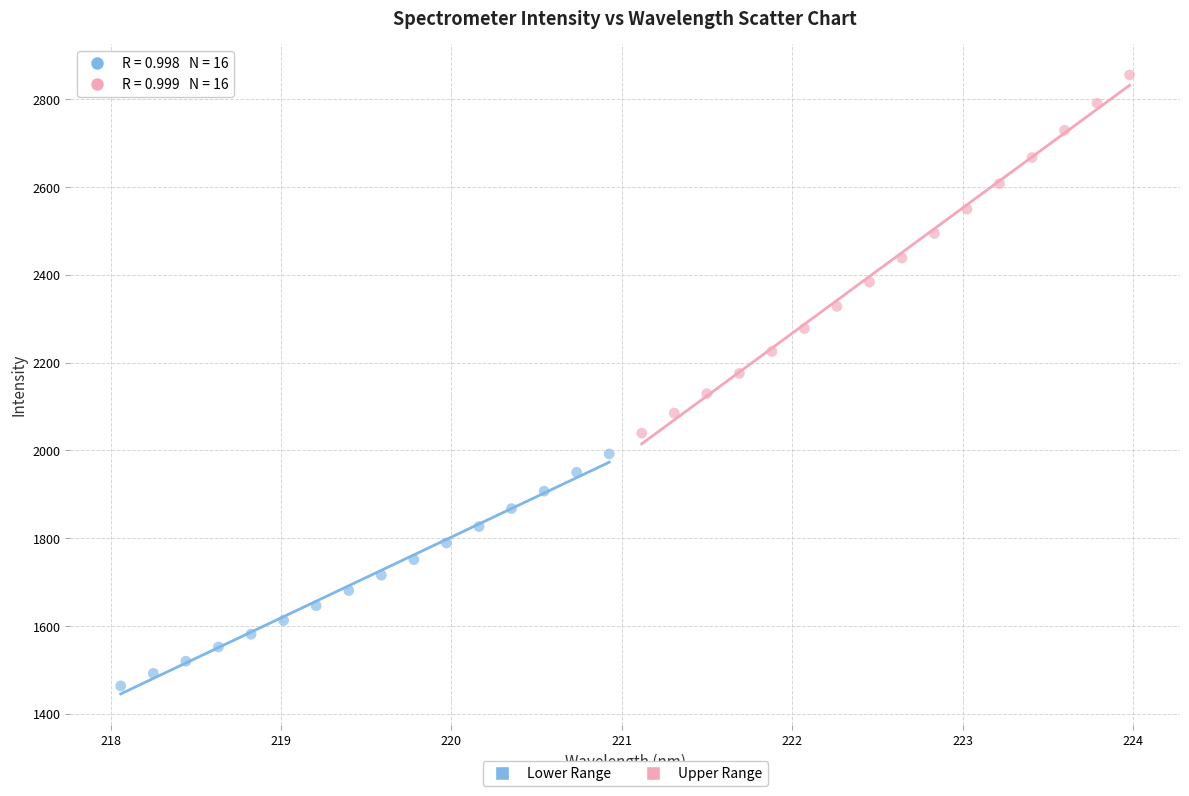

Which series has the largest Y range (max minus min)?

Upper Range